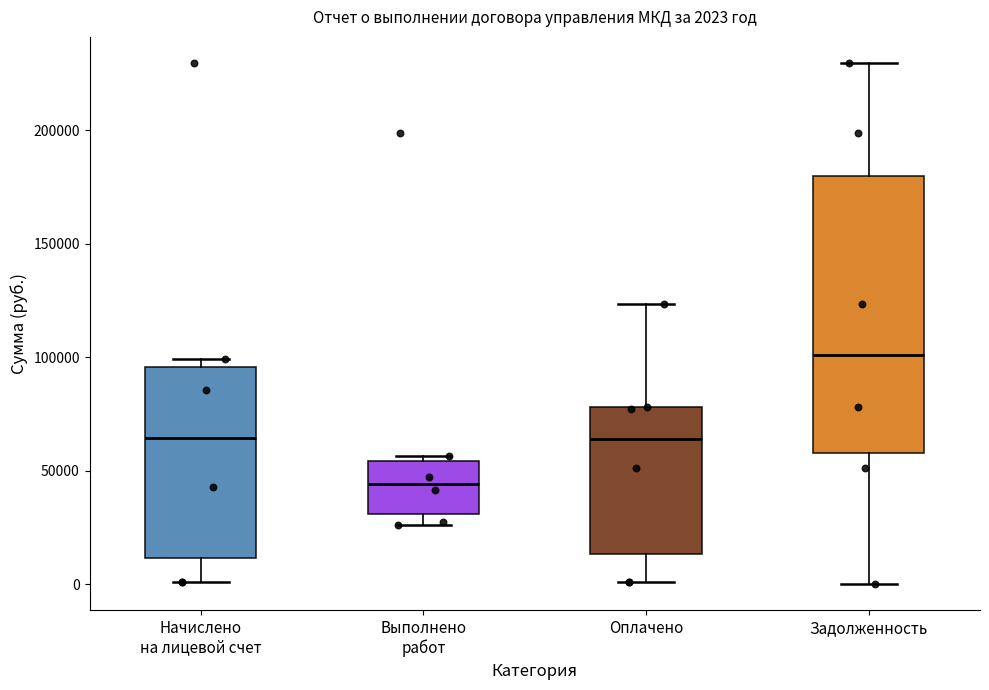

Which box's median line is the highest?

Задолженность